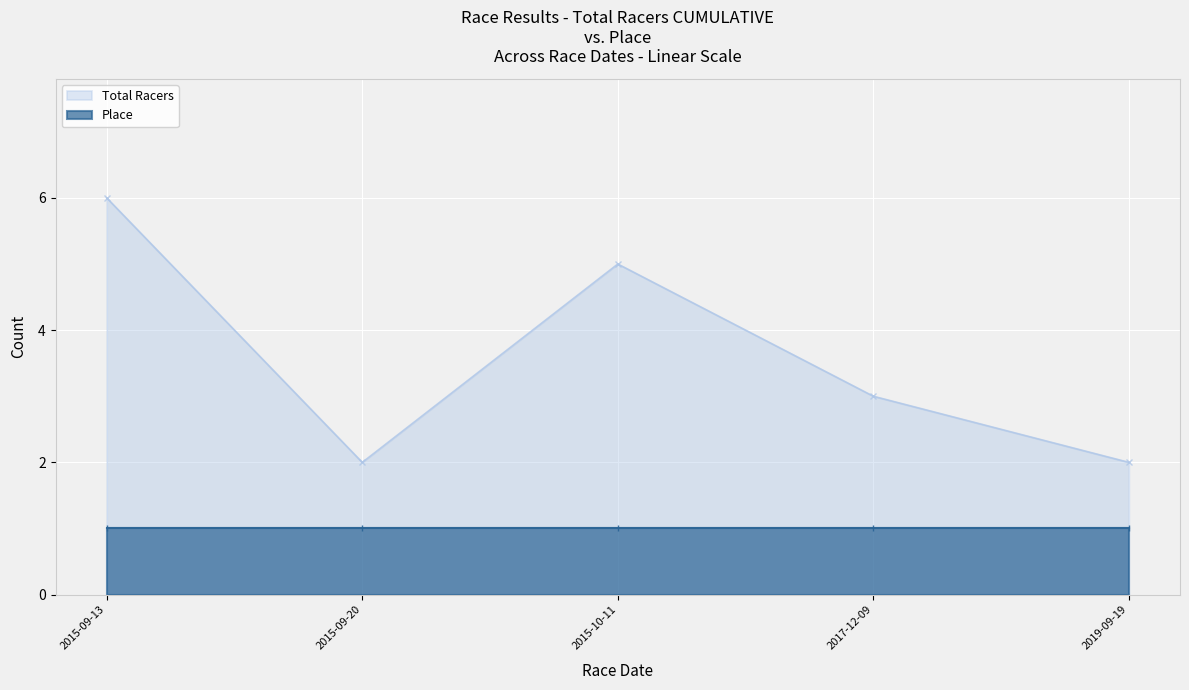

How many points are lower than both their immediate neighbors (excluding endpoints)?

1